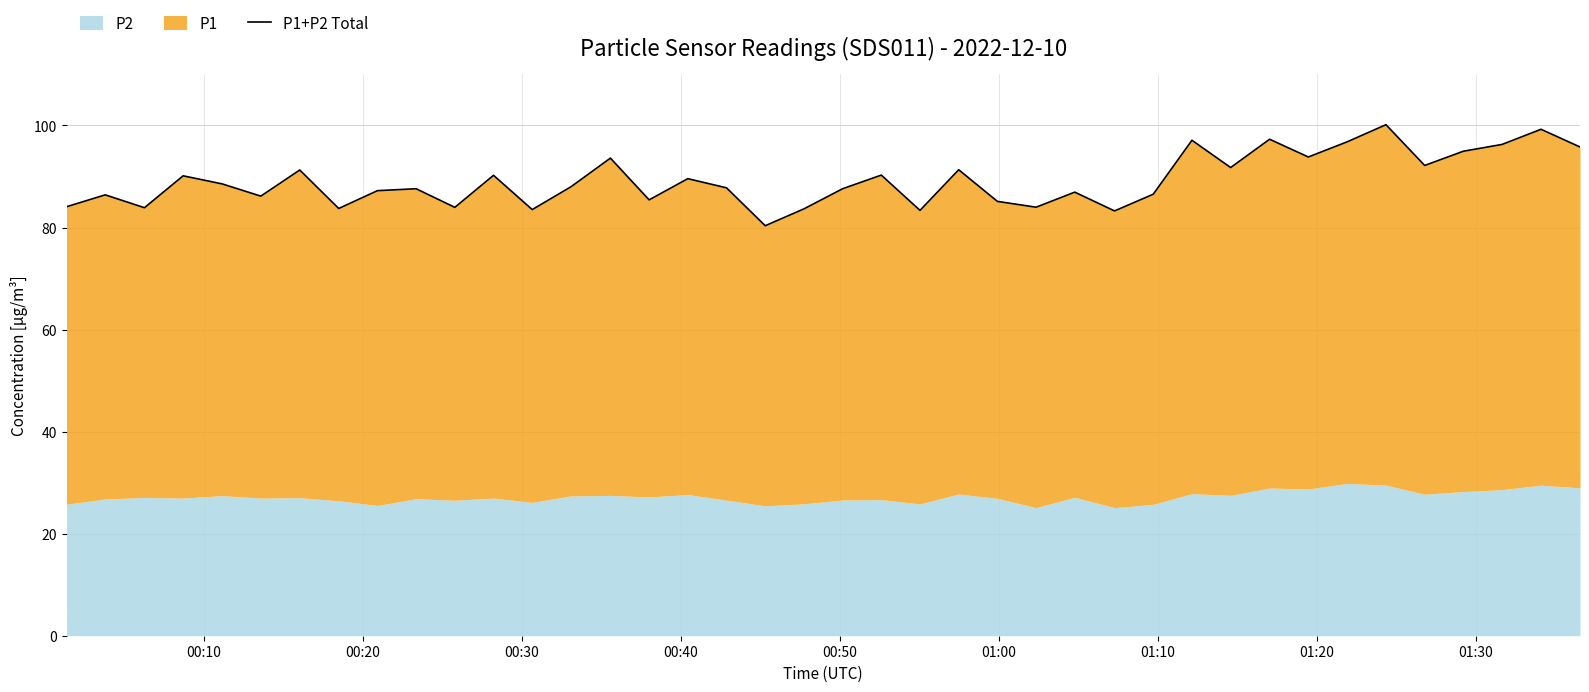

How many interior local peaks (higher than both neighbors) does the data have?

14